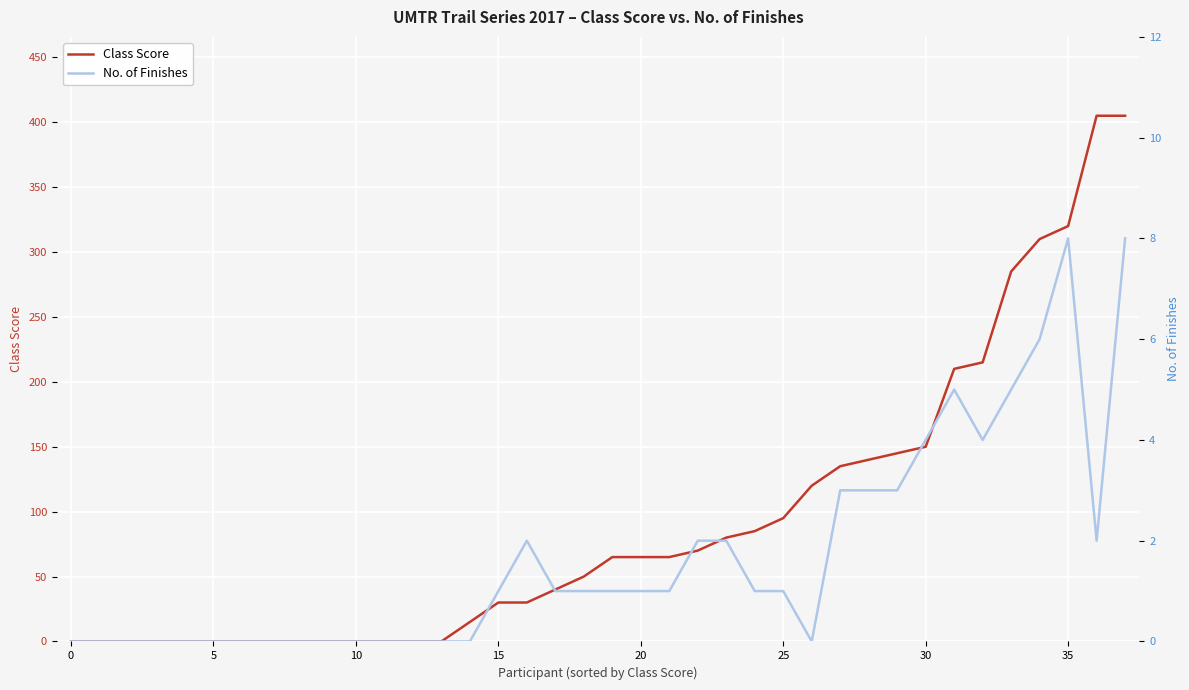

Is it true that No. of Finishes equals 3 at 8?

False